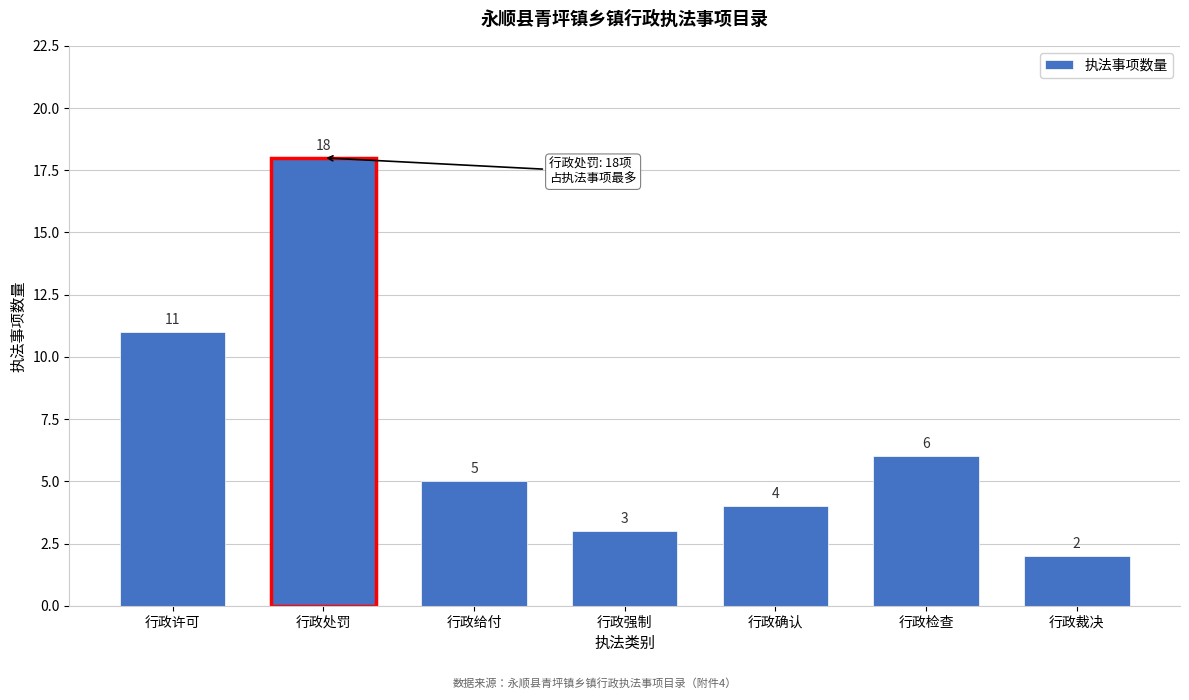

Reading left to right, transcribe all the data shown in this chart.

11	18	5	3	4	6	2